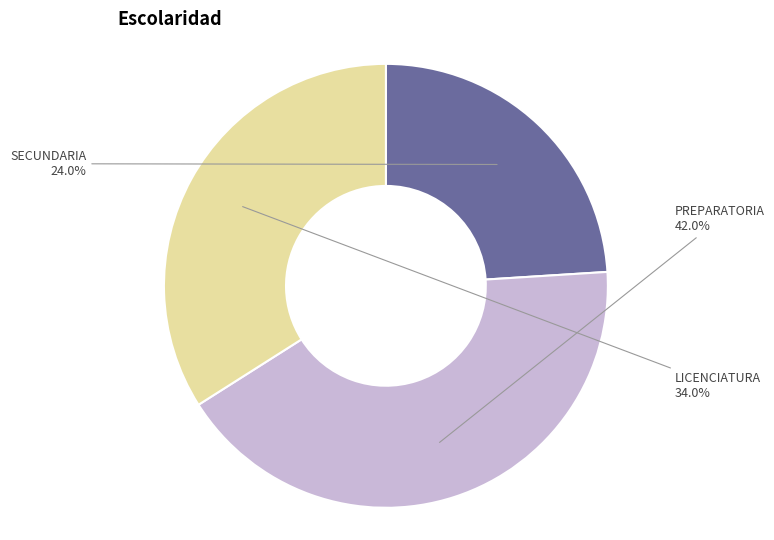

To the nearest percent, what is the average slice percentage?

33%